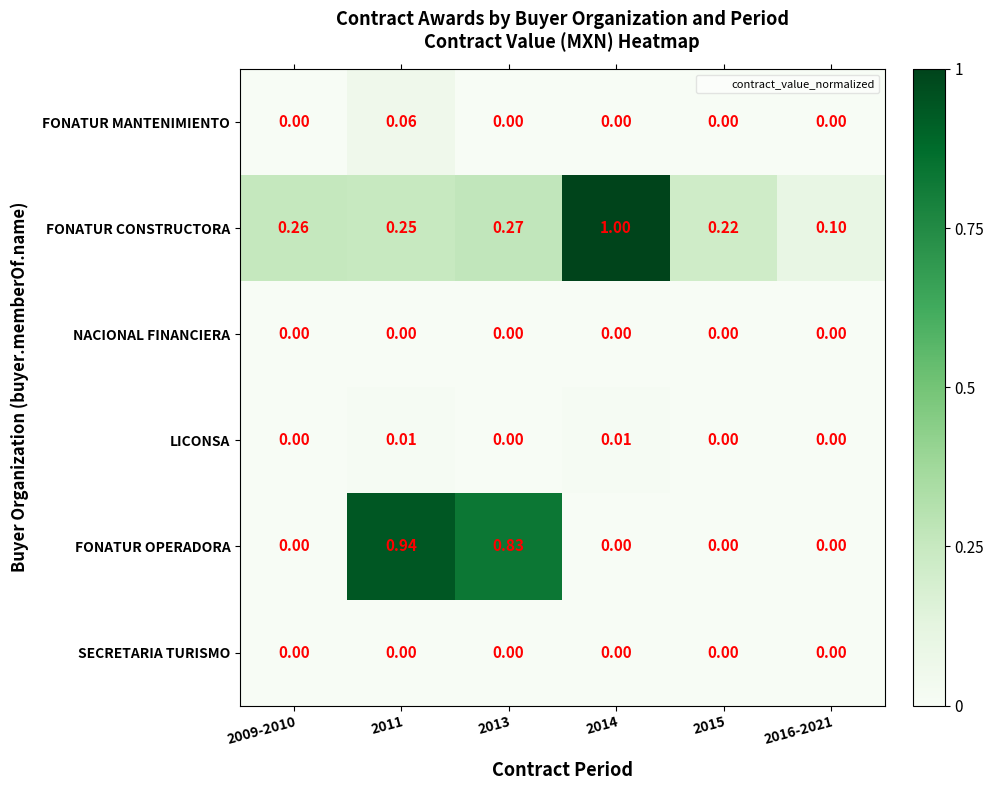

Which series has the widest spread of values?

FONATUR OPERADORA